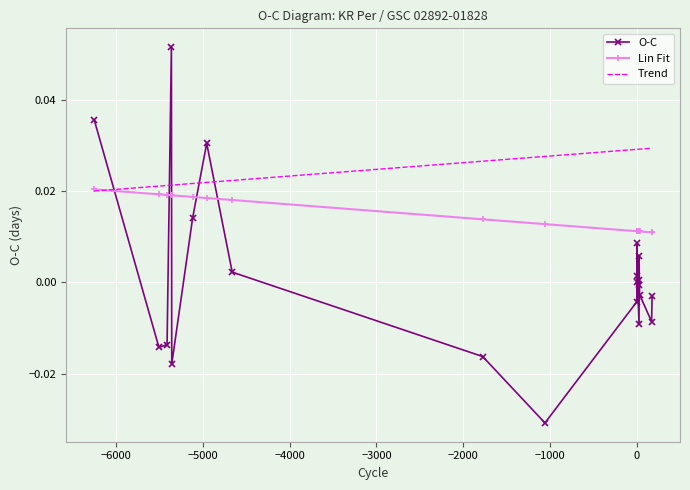

At −2000, list the series in order from smallest to largest.

O-C, Lin Fit, Trend